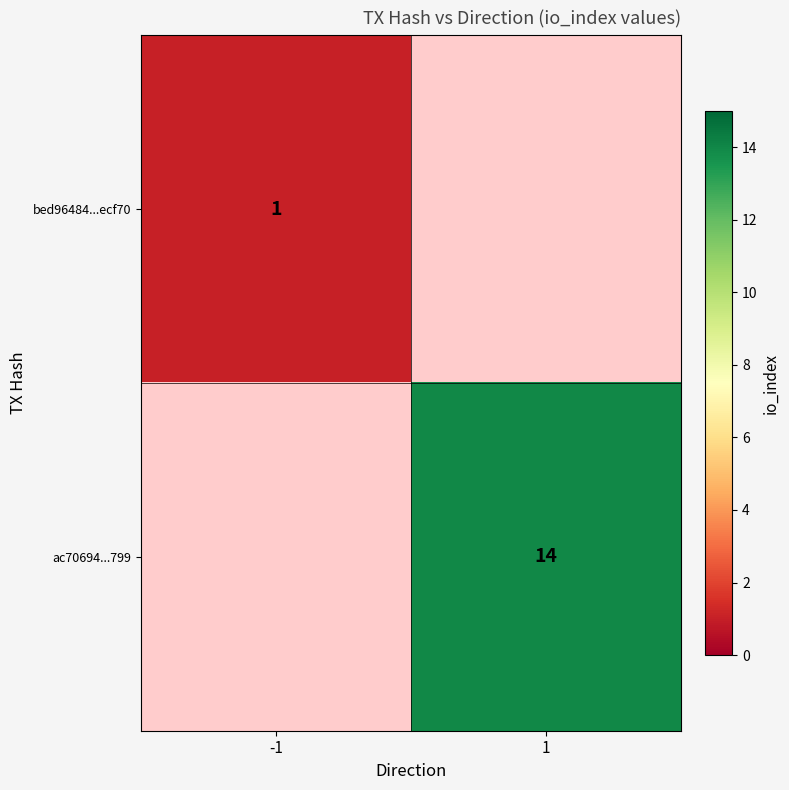

True or false: bed96484...ecf70 has a value of 1 at -1.

True